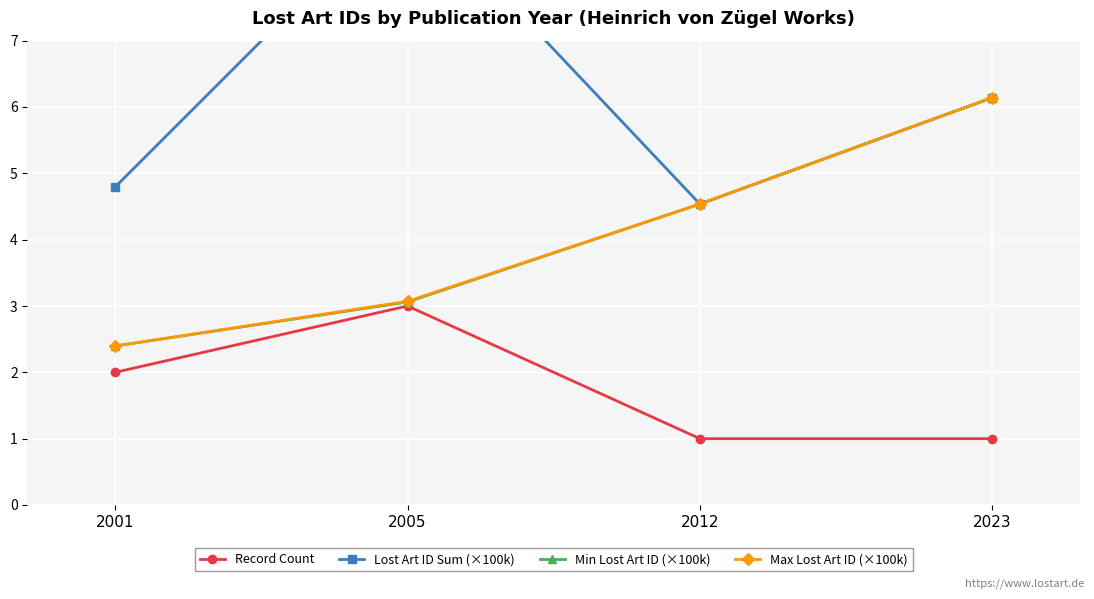

At which label does Lost Art ID Sum (×100k) reach its peak?

2005